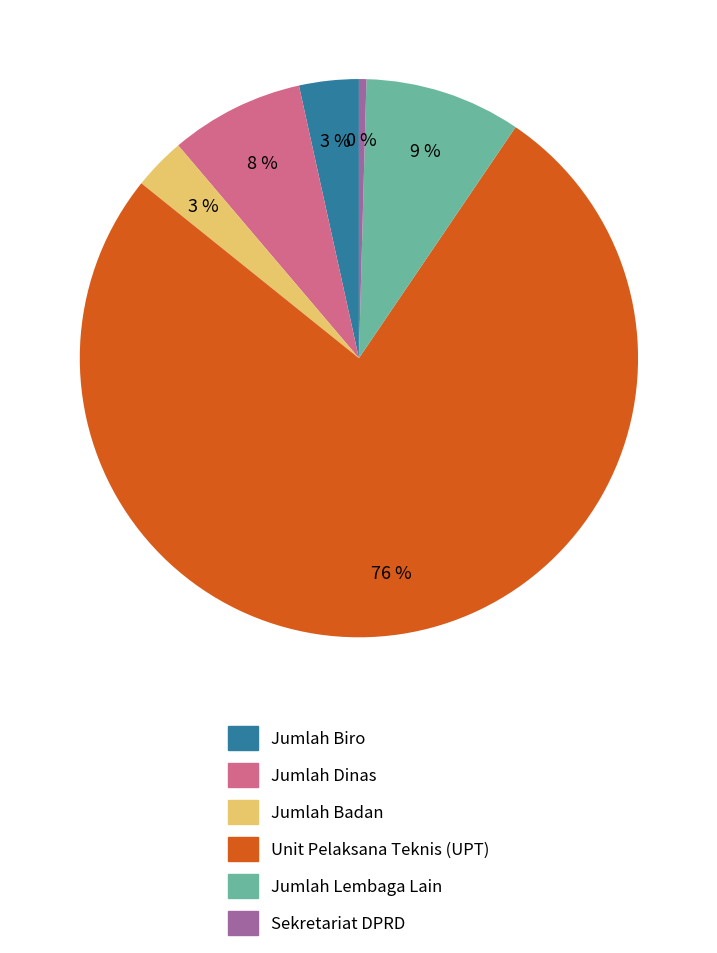

To the nearest percent, what is the difference between the Jumlah Dinas and Jumlah Lembaga Lain slice percentages?

1%